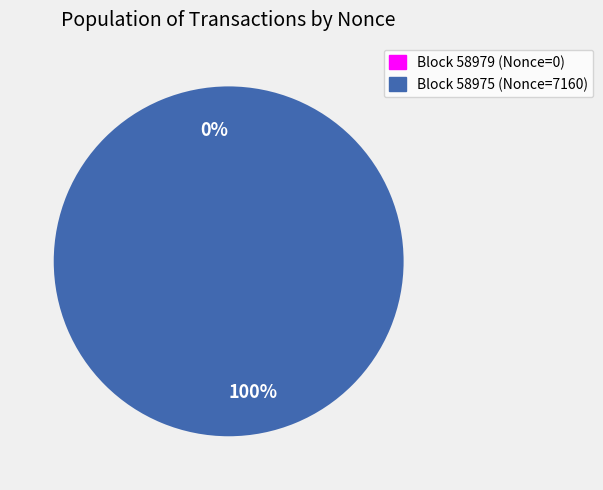

Does 58979 account for over 50% of the chart?

No